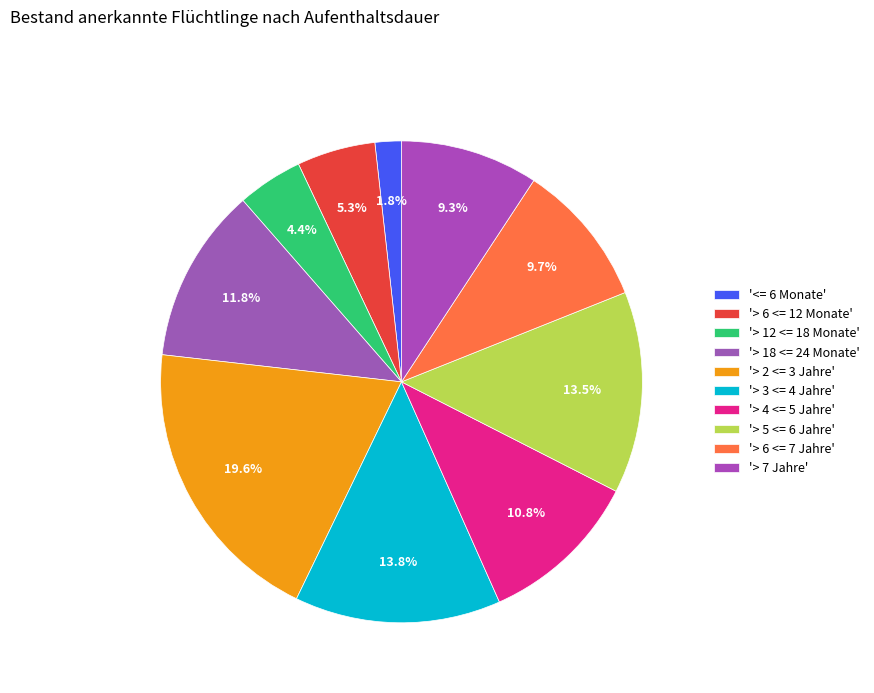

Rank the categories by value from highest to lowest.

> 2 <= 3 Jahre, > 3 <= 4 Jahre, > 5 <= 6 Jahre, > 18 <= 24 Monate, > 4 <= 5 Jahre, > 6 <= 7 Jahre, > 7 Jahre, > 6 <= 12 Monate, > 12 <= 18 Monate, <= 6 Monate